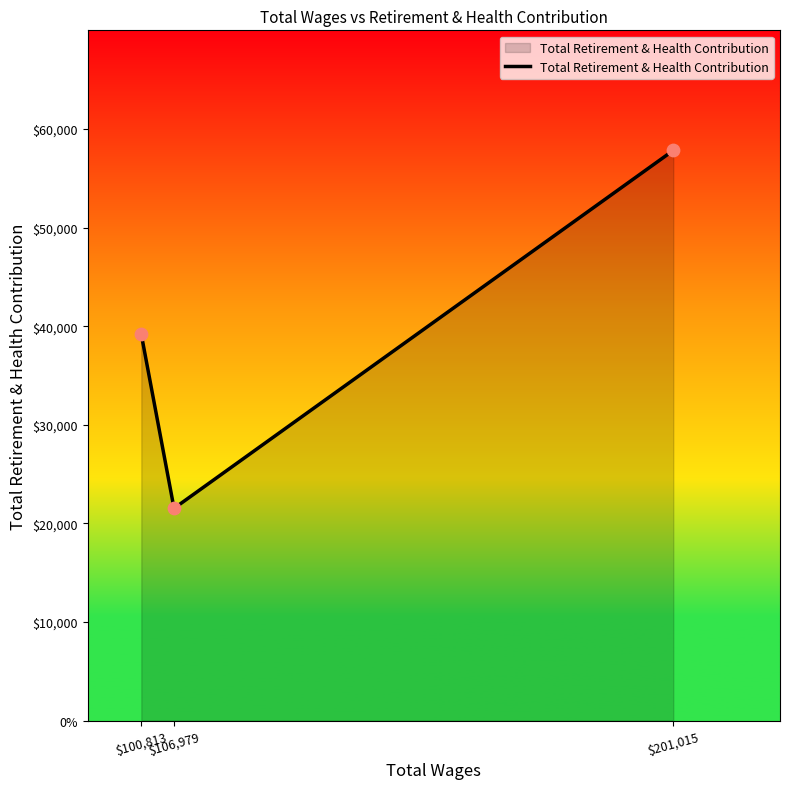

Which has a higher value, $106,979 or $100,813?

$100,813